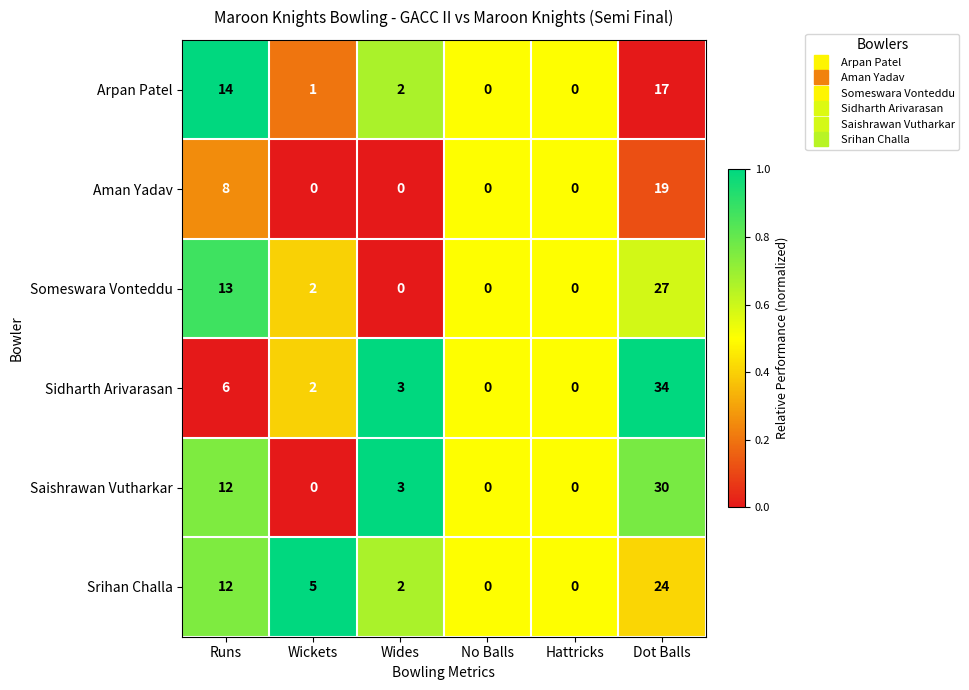

At which category is the sum across all series the highest?

Dot Balls